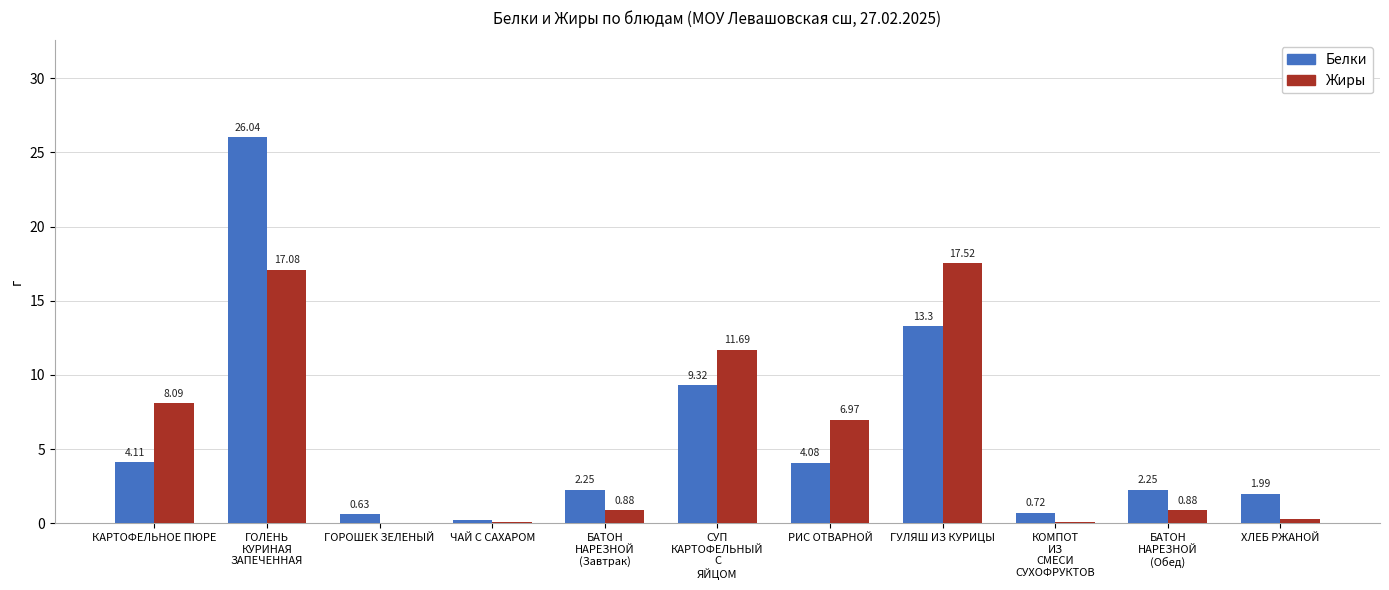

Where does the Белки series first go above 2?

КАРТОФЕЛЬНОЕ ПЮРЕ